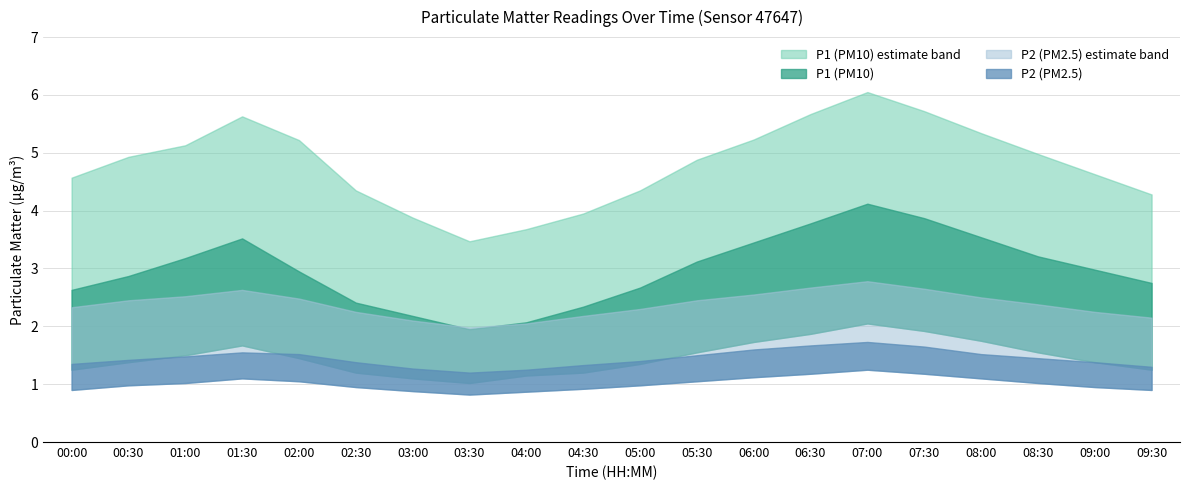

What is the difference between the highest and lowest values at 01:30?

4.5